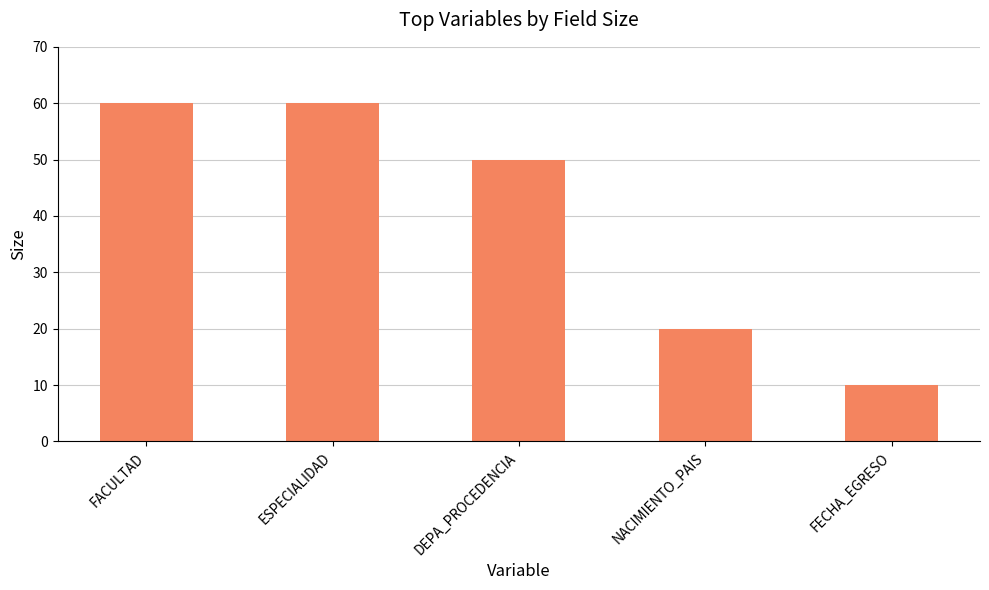

What is the change in value from FACULTAD to FECHA_EGRESO?

-50